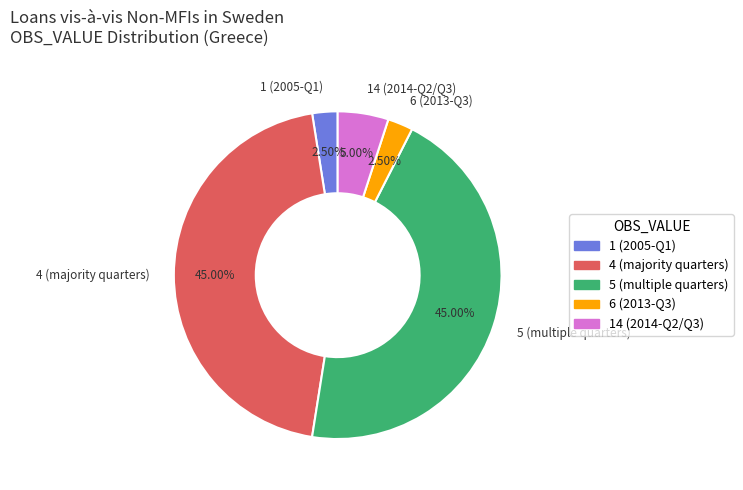

Between 6 (2013-Q3) and 5 (multiple quarters), which is larger?

5 (multiple quarters)